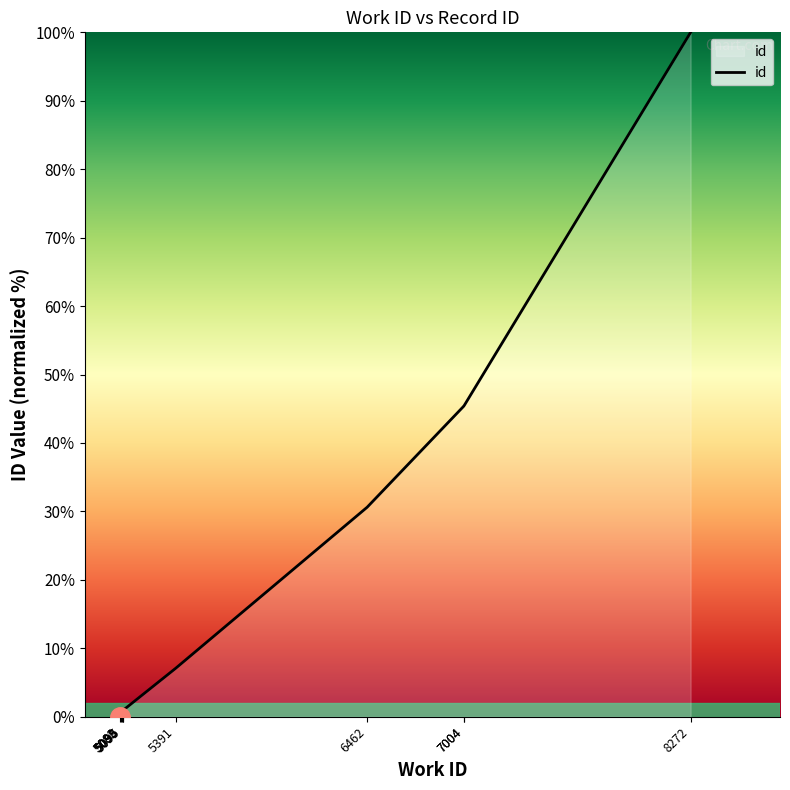

What is the average value?

23.1